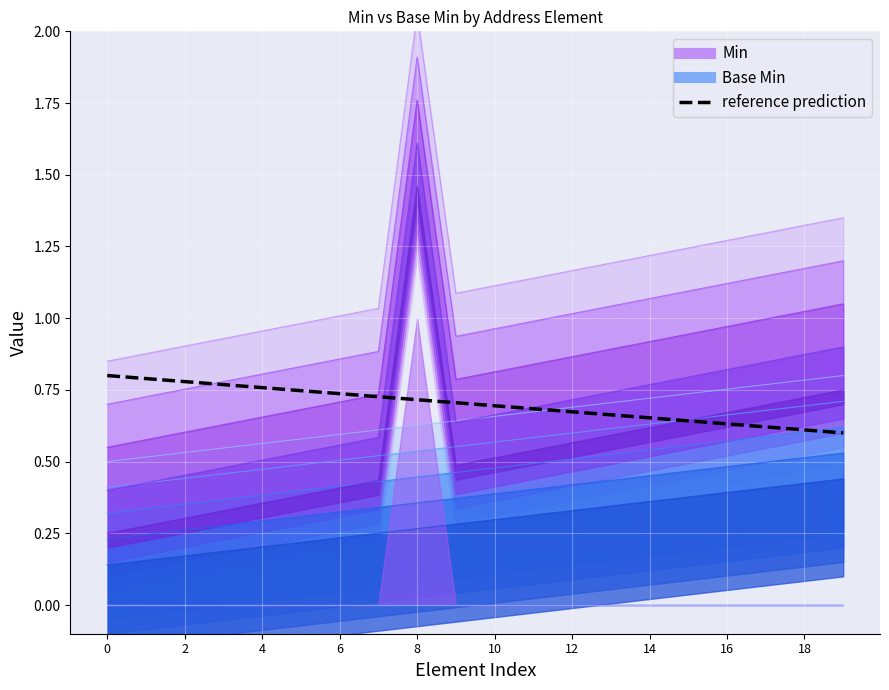

The chart shows a value of 0.7 at 11. True or false?

True